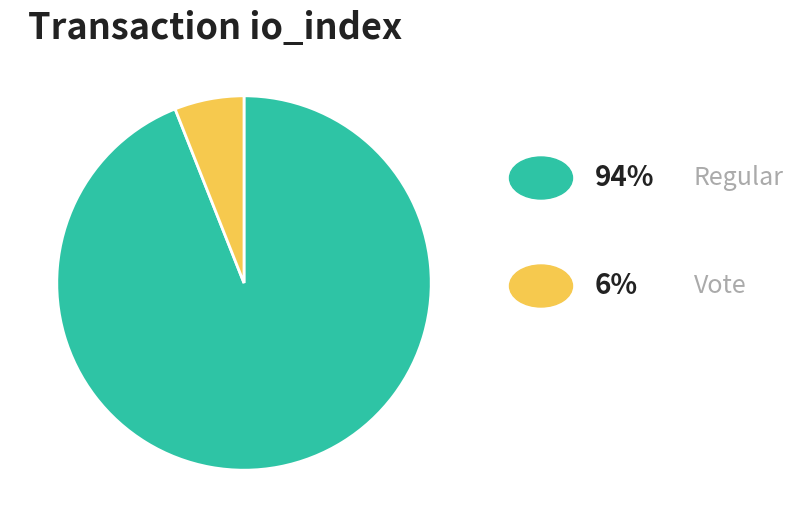

Count the number of slices in the pie.

2